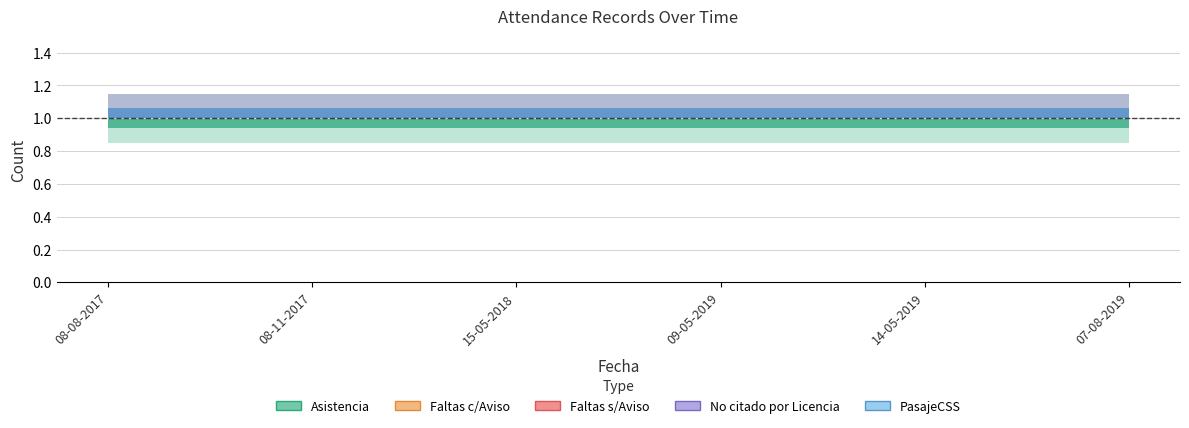

Reading left to right, list all the values displayed in this chart.

Asistencia: 1	1	1	1	1	1
Faltas c/Aviso: 0	0	0	0	0	0
Faltas s/Aviso: 0	0	0	0	0	0
No citado por Licencia: 0	0	0	0	0	0
PasajeCSS: 0	0	0	0	0	0